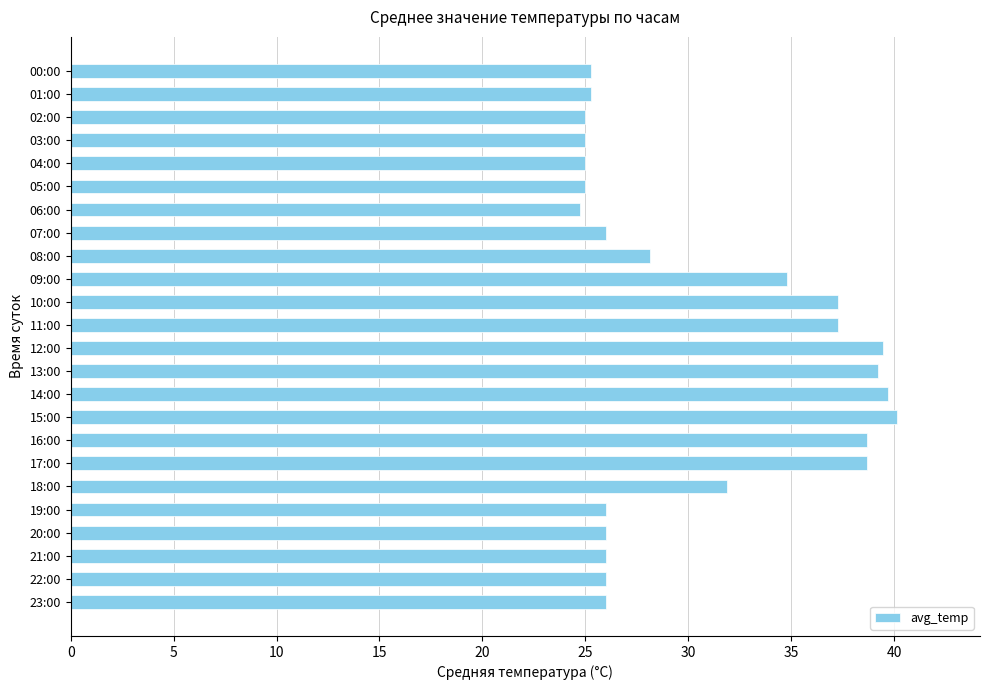

Does the chart contain stacked bars?

No